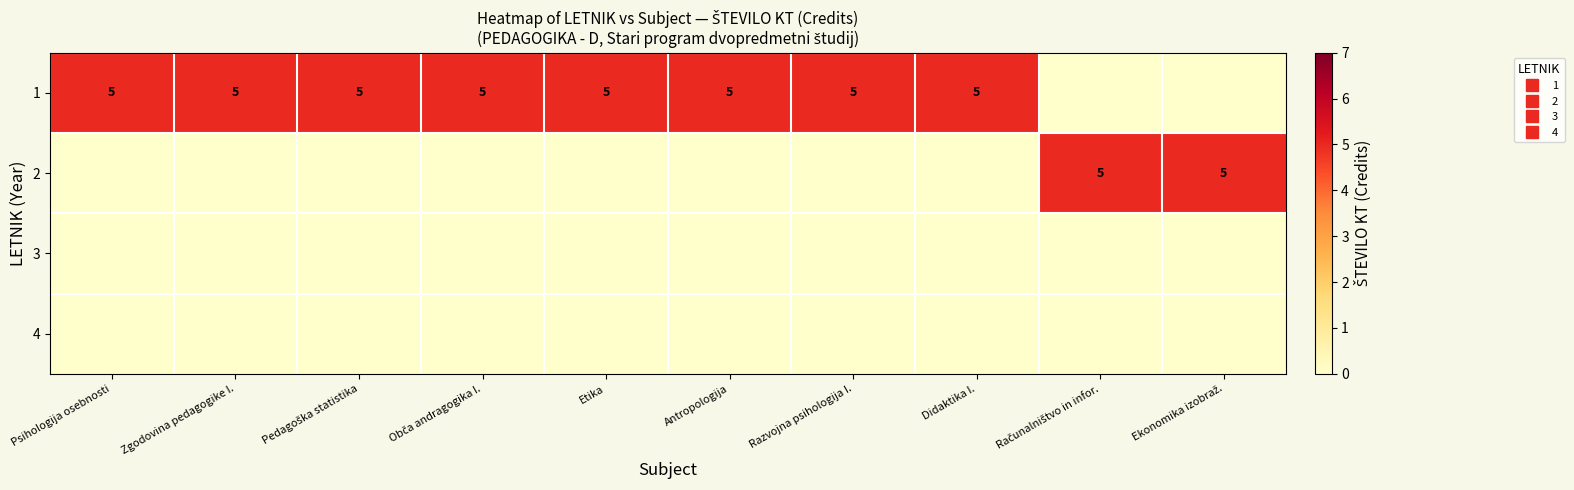

True or false: 3 has a value of 0 at Didaktika I..

True